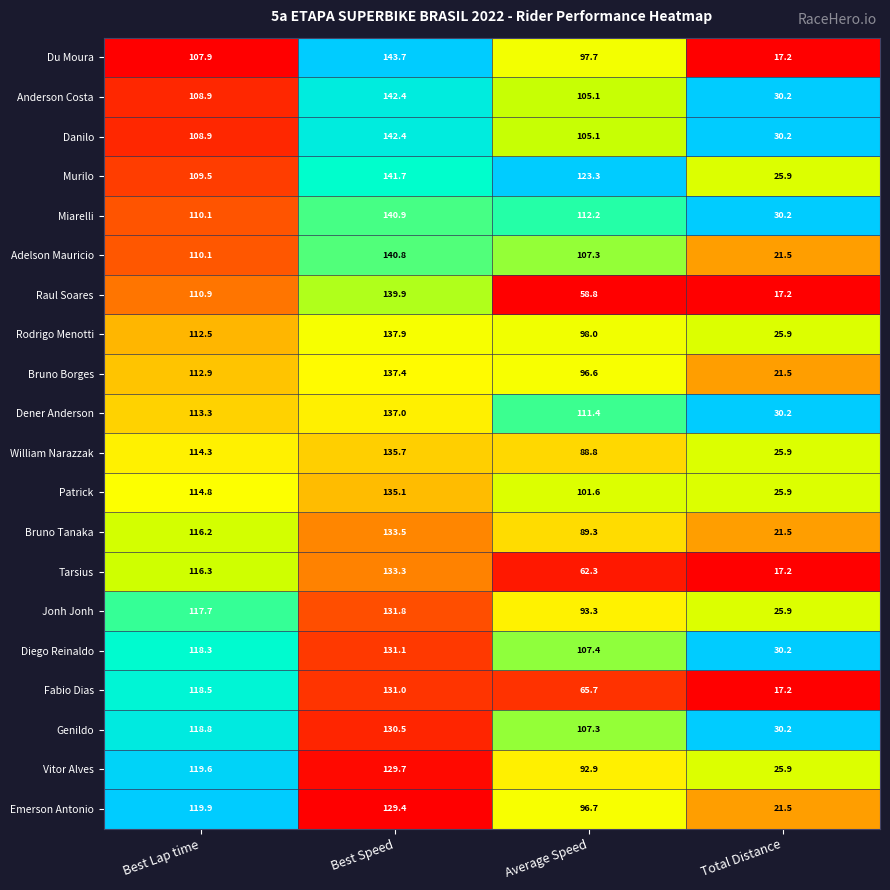

The William Narazzak series shows 157.7 at Average Speed. True or false?

False